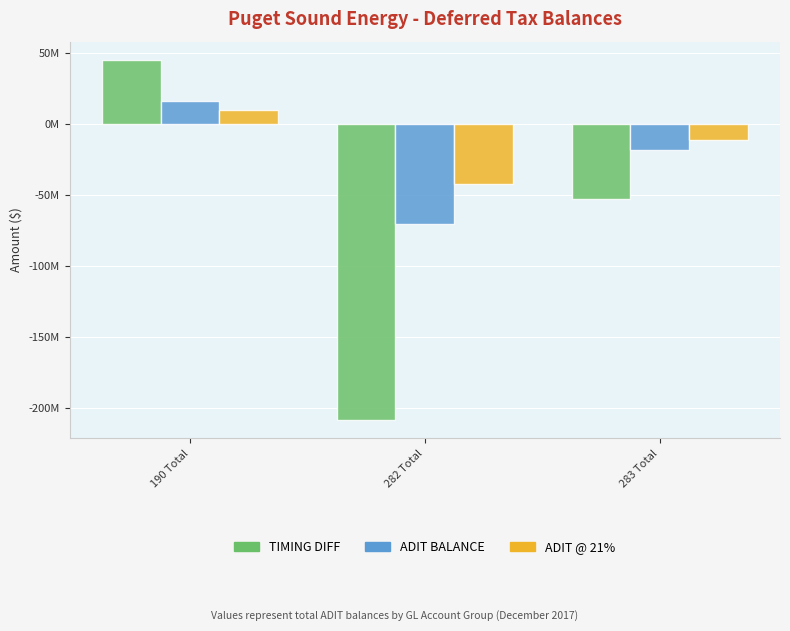

At which label does ADIT BALANCE reach its peak?

190 Total